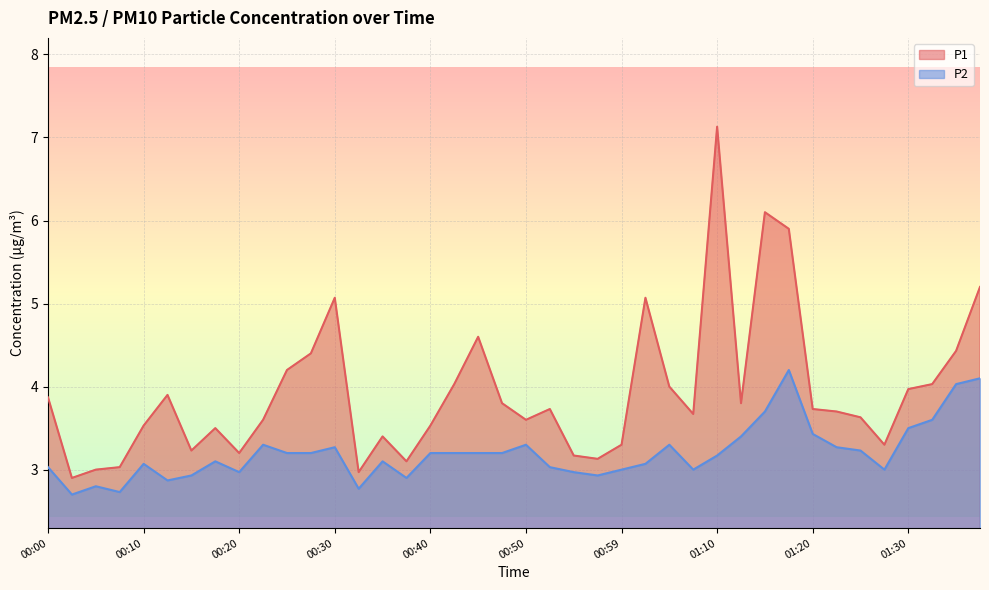

Rank the categories by P1 value from lowest to highest.

00:03, 00:32, 00:05, 00:08, 00:37, 00:57, 00:55, 00:20, 00:15, 00:59, 01:27, 00:35, 00:18, 00:10, 00:40, 00:23, 00:50, 01:25, 01:07, 01:22, 00:52, 01:20, 00:47, 01:12, 00:00, 00:13, 01:30, 01:04, 00:42, 01:32, 00:25, 00:27, 01:35, 00:45, 00:30, 01:02, 01:37, 01:17, 01:15, 01:10